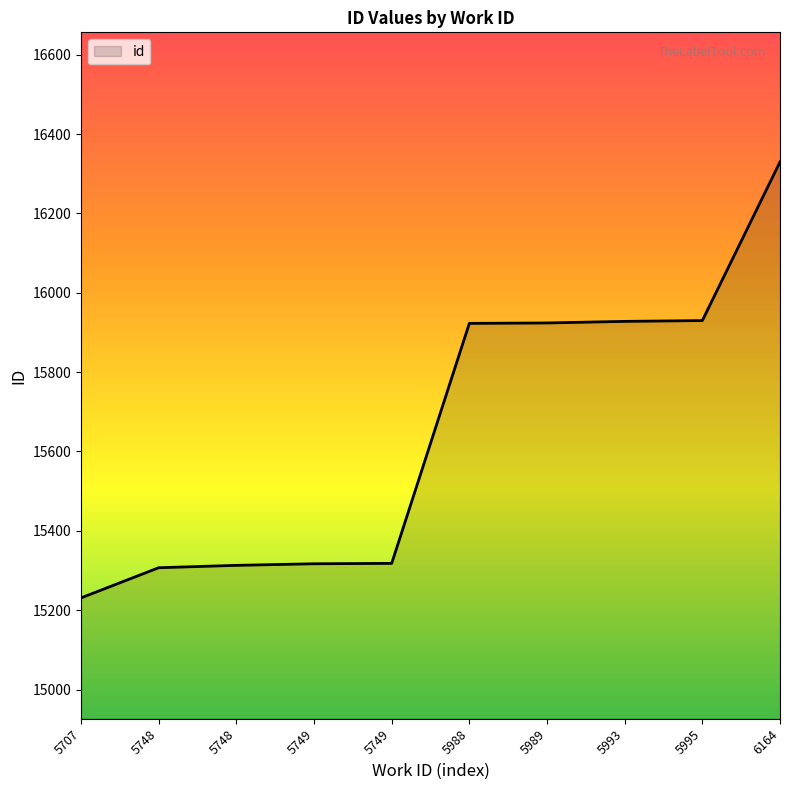

True or false: there are more than 0 points higher than both neighbors.

False